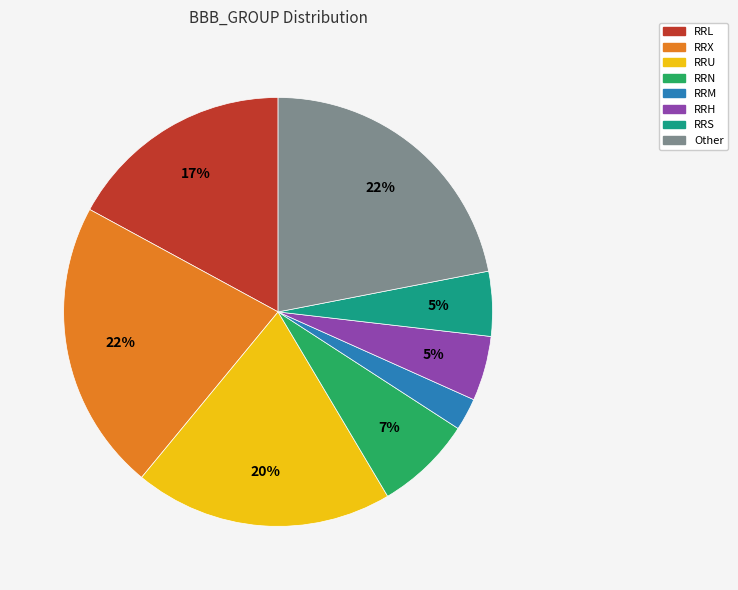

How many slices are in this pie chart?

8